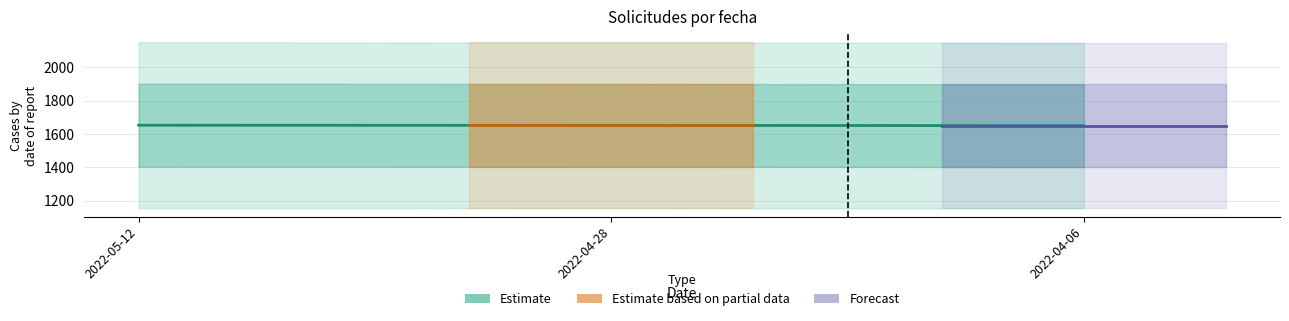

Approximately how many times larger is the value at 2022-04-06 compared to 2022-05-12?

1.0